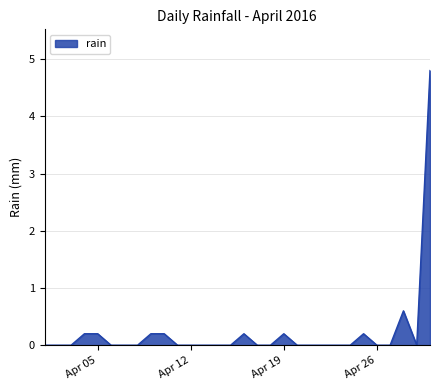

What is the difference between the maximum and minimum values?

4.8